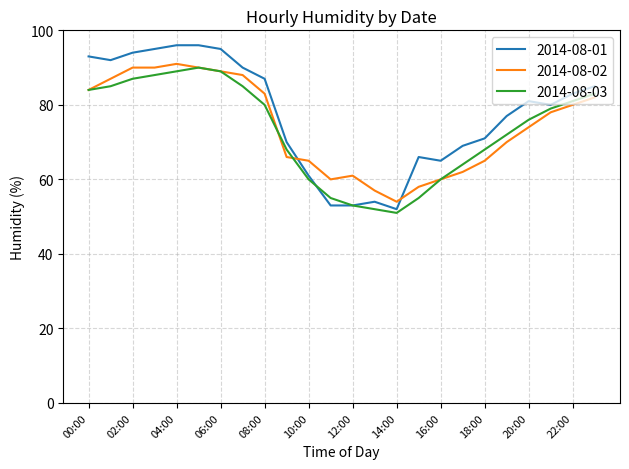

Which series has the widest spread of values?

2014-08-01